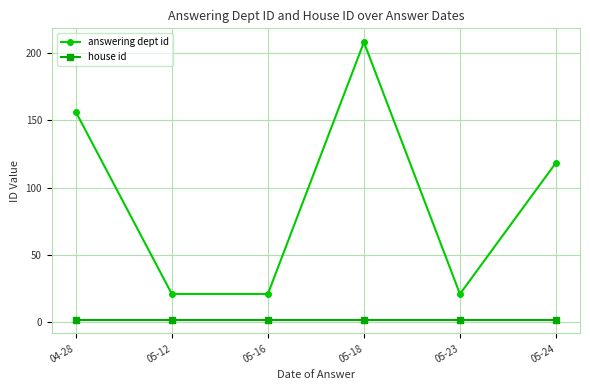

What is the label of the 4th point from the right?

05-16